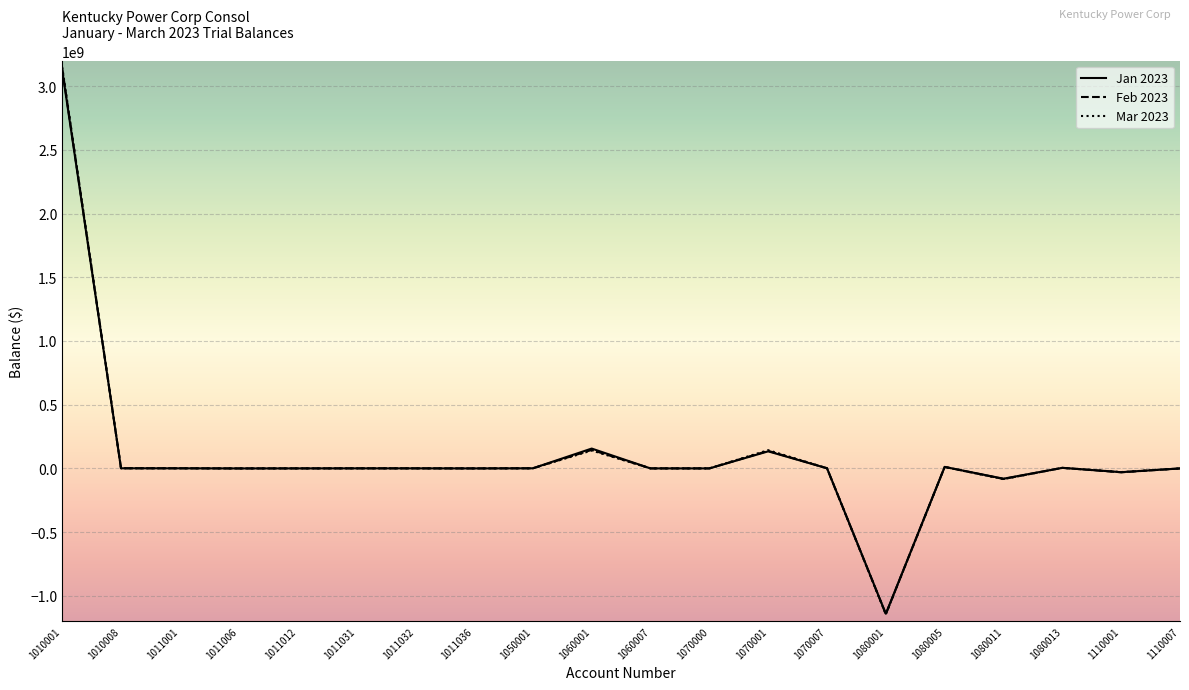

What is the smallest value displayed?

-1145999904.3